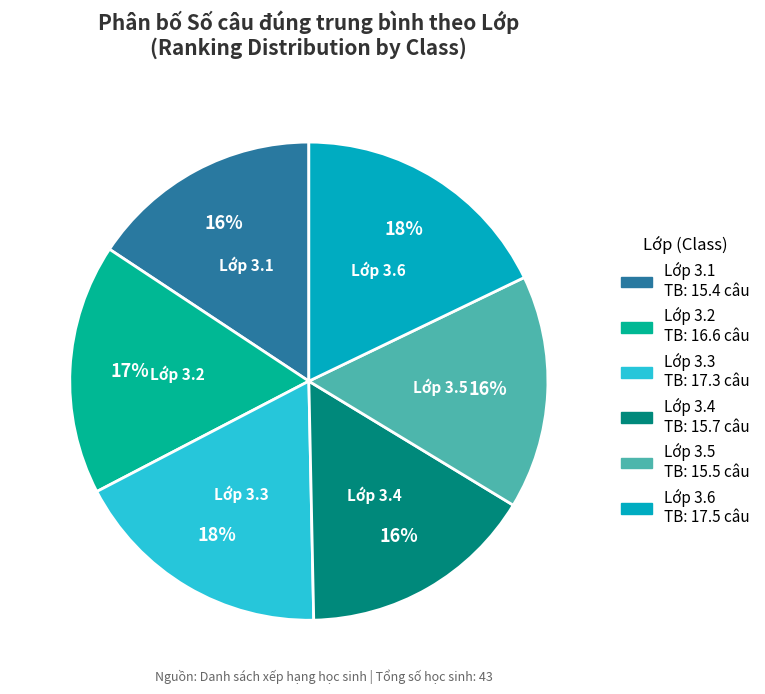

To the nearest percent, what is the difference between the largest and smallest slice percentages?

2%